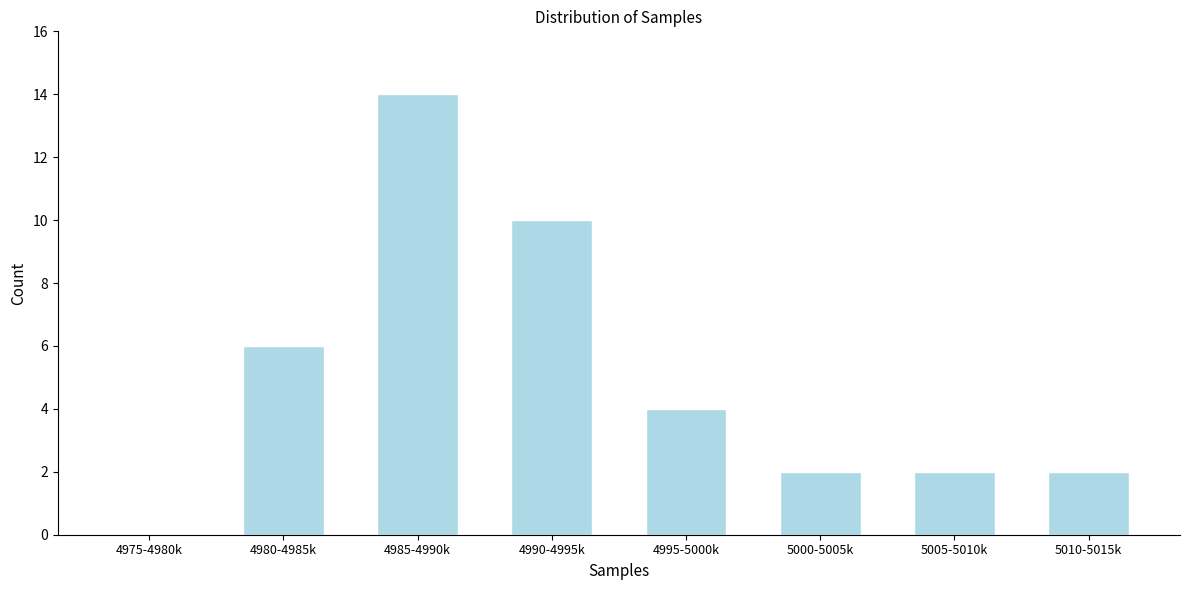

Reading left to right, transcribe all the data shown in this chart.

4975-4980k=0	4980-4985k=6	4985-4990k=14	4990-4995k=10	4995-5000k=4	5000-5005k=2	5005-5010k=2	5010-5015k=2